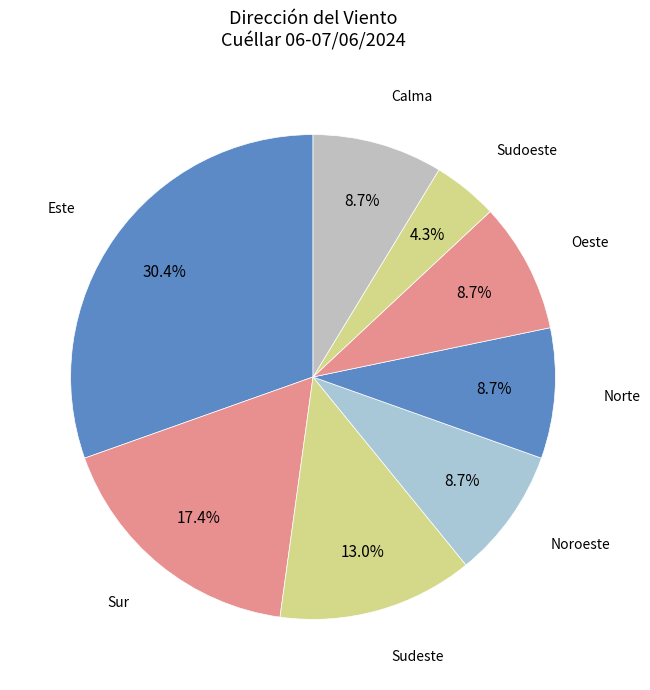

What percentage do Oeste and Calma together represent?

17.4%